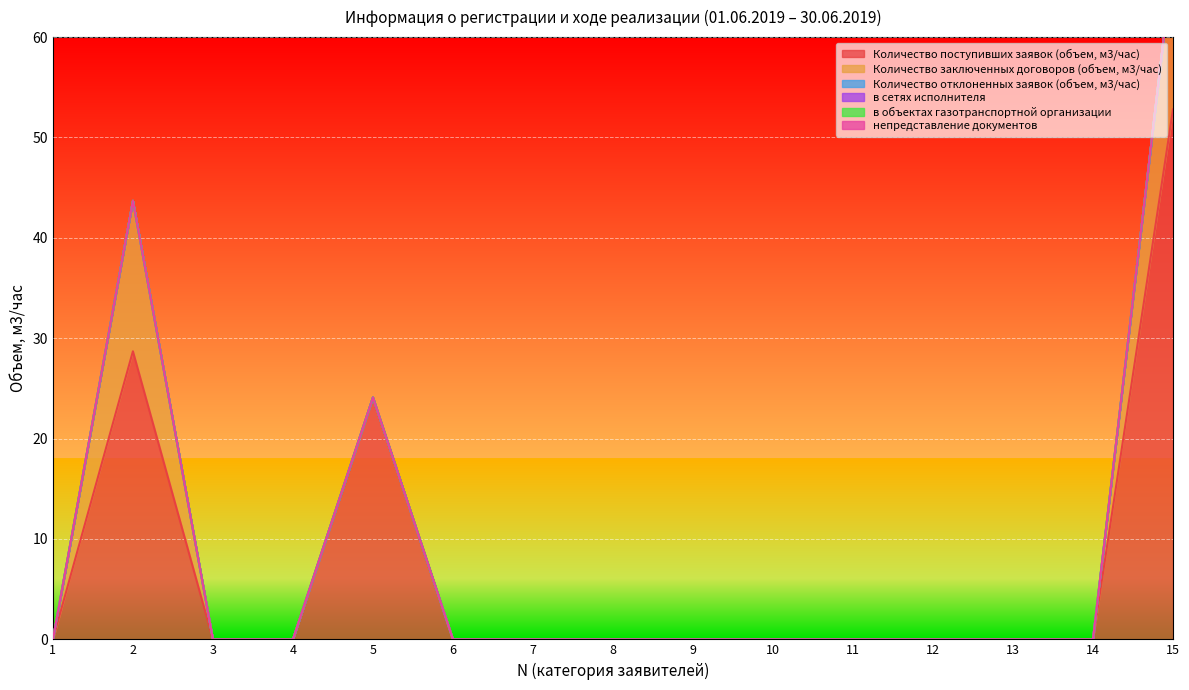

At 5, list the series in order from smallest to largest.

Количество заключенных договоров (объем, м3/час), Количество отклоненных заявок (объем, м3/час), в сетях исполнителя, в объектах газотранспортной организации, непредставление документов, Количество поступивших заявок (объем, м3/час)